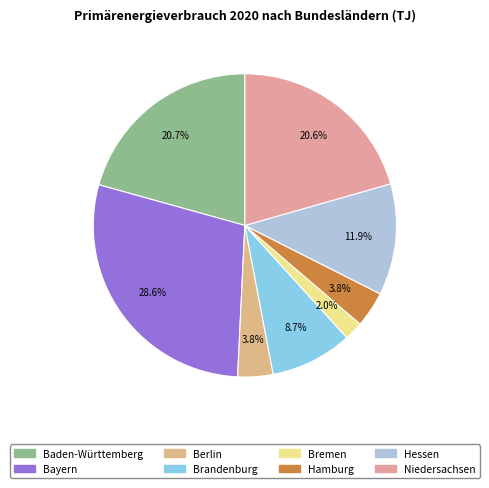

Which slice is the largest?

Bayern